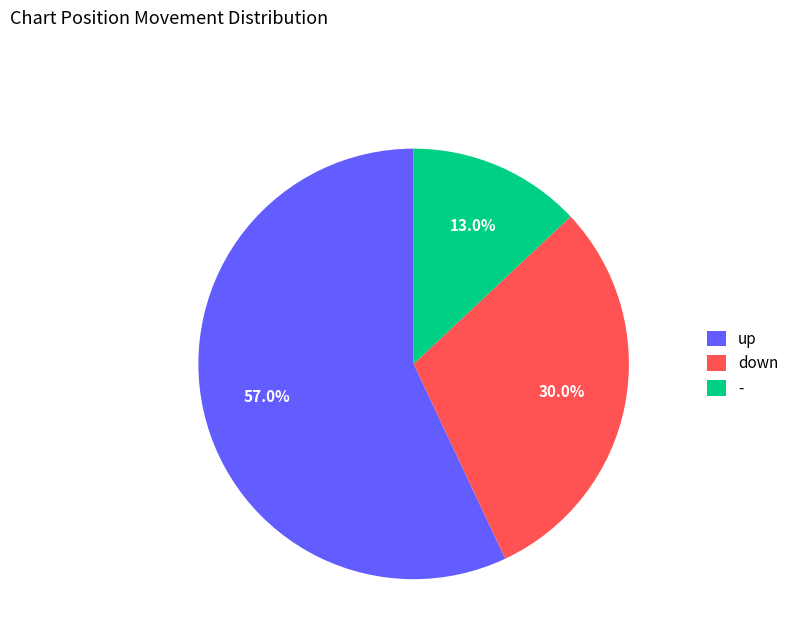

What is the largest slice in the pie chart?

up